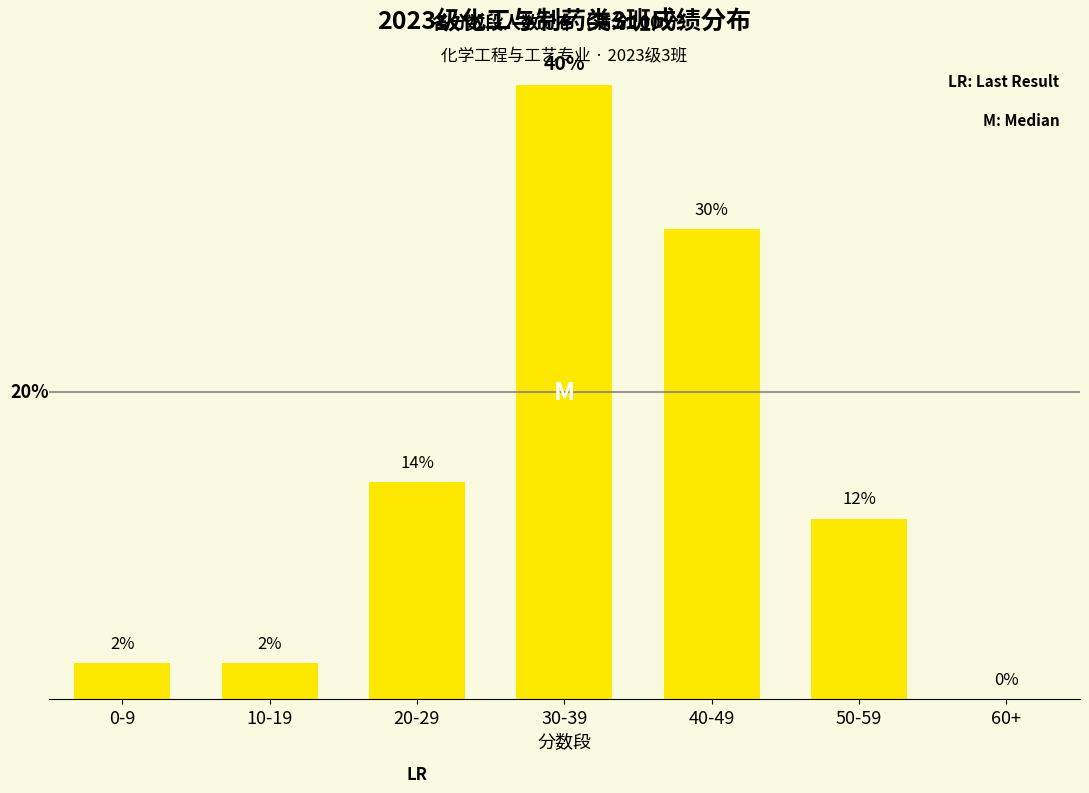

What is the change in value from 40-49 to 60+?

-13